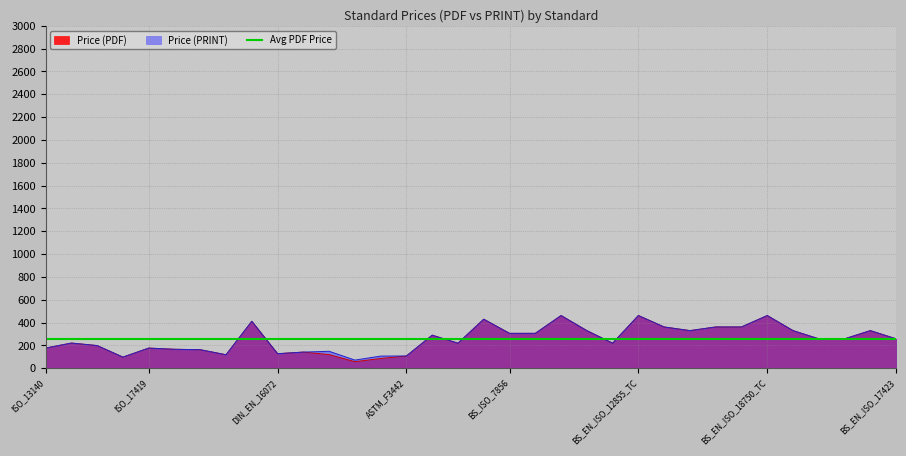

What is the highest value of the Price (PRINT) series?

462.0